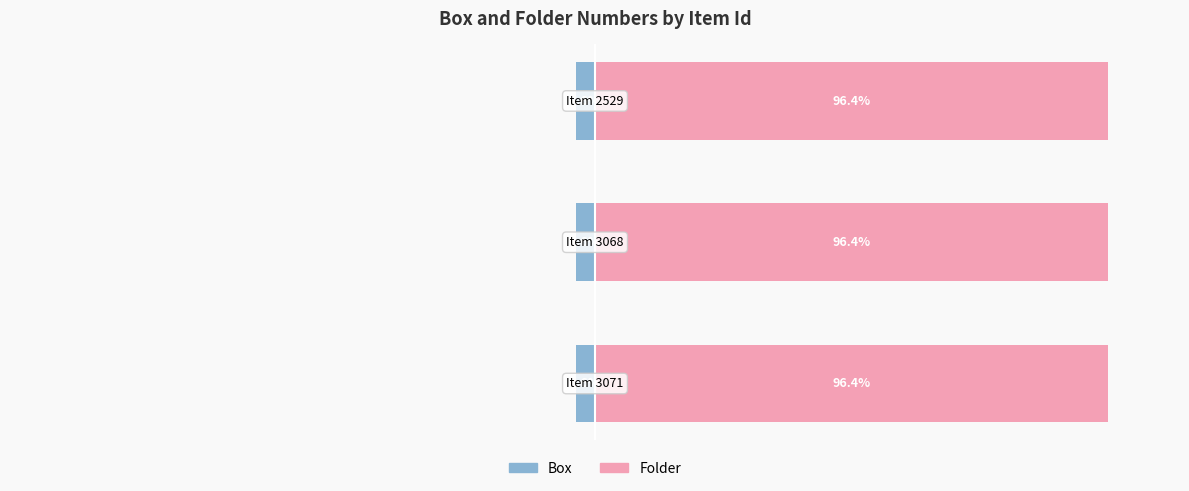

Does the chart contain stacked bars?

No